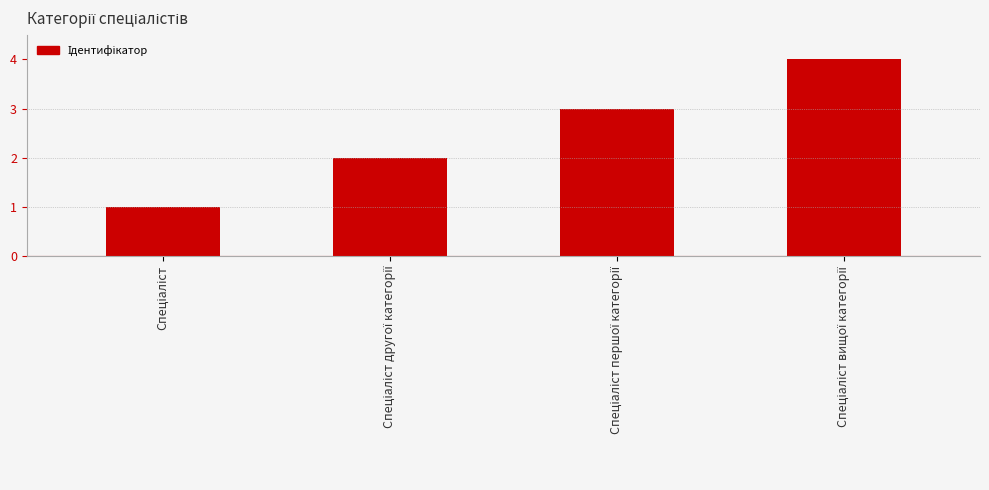

Reading right to left, list all the values displayed in this chart.

4	3	2	1